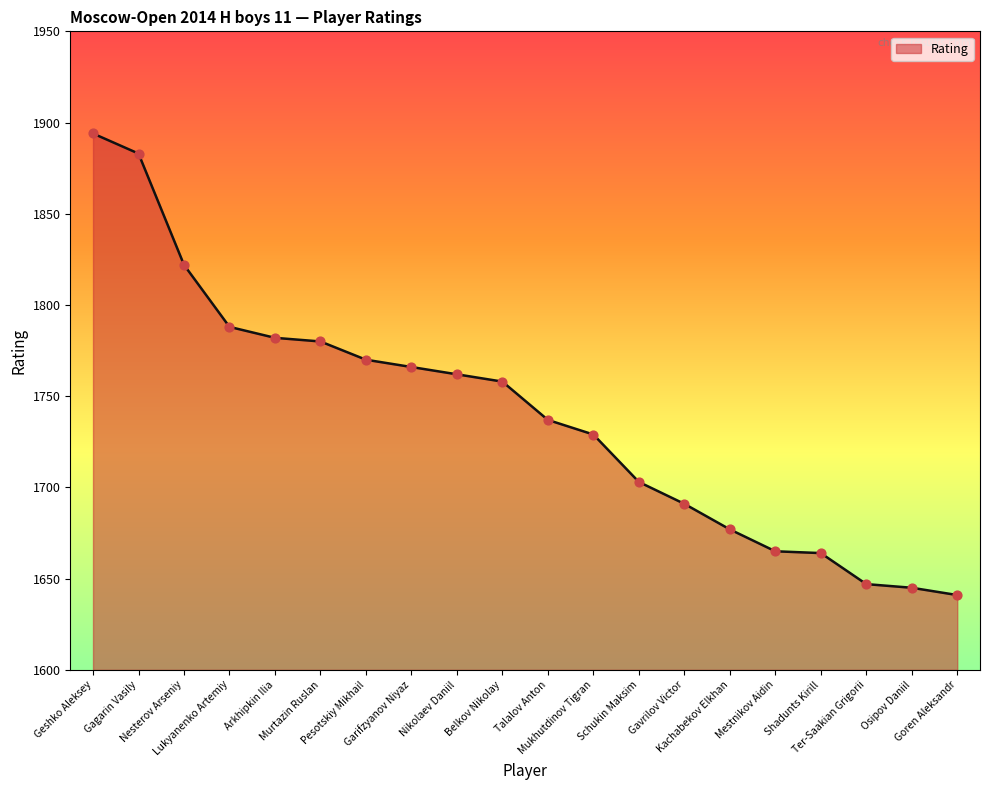

Between Talalov Anton and Gagarin Vasily, which is larger?

Gagarin Vasily